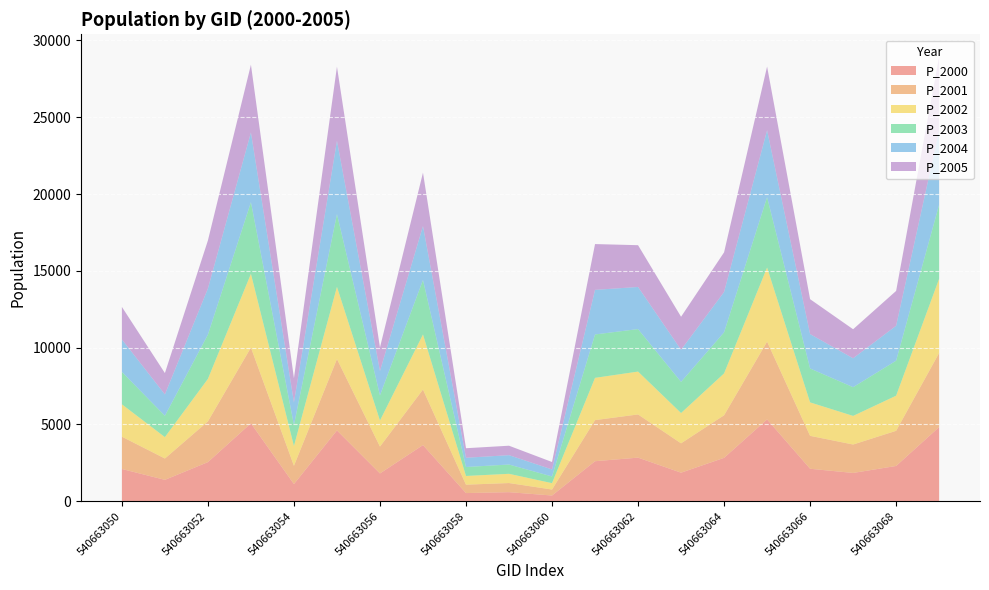

Reading left to right, list all the values displayed in this chart.

P_2000: 540663050=2099.7	540663051=1391.6	540663052=2546.7	540663053=5074.0	540663054=1115.8	540663055=4610.0	540663056=1809.5	540663057=3655.1	540663058=531.1	540663059=590.0	540663060=371.5	540663061=2605.6	540663062=2837.7	540663063=1858.3	540663064=2824.9	540663065=5327.6	540663066=2114.1	540663067=1841.9	540663068=2295.8	540663069=4828.8
P_2001: 540663050=2103.3	540663051=1391.2	540663052=2653.8	540663053=4934.0	540663054=1195.6	540663055=4651.7	540663056=1750.9	540663057=3618.8	540663058=548.0	540663059=594.9	540663060=391.6	540663061=2676.9	540663062=2813.8	540663063=1913.5	540663064=2774.1	540663065=5066.9	540663066=2144.9	540663067=1851.6	540663068=2290.4	540663069=4827.6
P_2002: 540663050=2106.8	540663051=1390.8	540663052=2765.5	540663053=4798.0	540663054=1281.1	540663055=4693.7	540663056=1694.1	540663057=3582.8	540663058=565.5	540663059=599.9	540663060=412.9	540663061=2750.3	540663062=2790.0	540663063=1970.3	540663064=2724.2	540663065=4819.0	540663066=2176.1	540663067=1861.4	540663068=2284.9	540663069=4826.4
P_2003: 540663050=2110.4	540663051=1390.4	540663052=2881.8	540663053=4665.7	540663054=1372.8	540663055=4736.2	540663056=1639.2	540663057=3547.2	540663058=583.4	540663059=604.9	540663060=435.3	540663061=2825.6	540663062=2766.4	540663063=2028.8	540663064=2675.1	540663065=4583.2	540663066=2207.8	540663067=1871.2	540663068=2279.4	540663069=4825.2
P_2004: 540663050=2114.0	540663051=1390.0	540663052=3003.0	540663053=4537.0	540663054=1471.0	540663055=4779.0	540663056=1586.0	540663057=3512.0	540663058=602.0	540663059=610.0	540663060=459.0	540663061=2903.0	540663062=2743.0	540663063=2089.0	540663064=2627.0	540663065=4359.0	540663066=2240.0	540663067=1881.0	540663068=2274.0	540663069=4824.0
P_2005: 540663050=2117.6	540663051=1389.6	540663052=3129.3	540663053=4411.9	540663054=1576.2	540663055=4822.2	540663056=1534.6	540663057=3477.1	540663058=621.1	540663059=615.1	540663060=483.9	540663061=2982.5	540663062=2719.8	540663063=2151.0	540663064=2579.7	540663065=4145.7	540663066=2272.6	540663067=1890.9	540663068=2268.6	540663069=4822.8